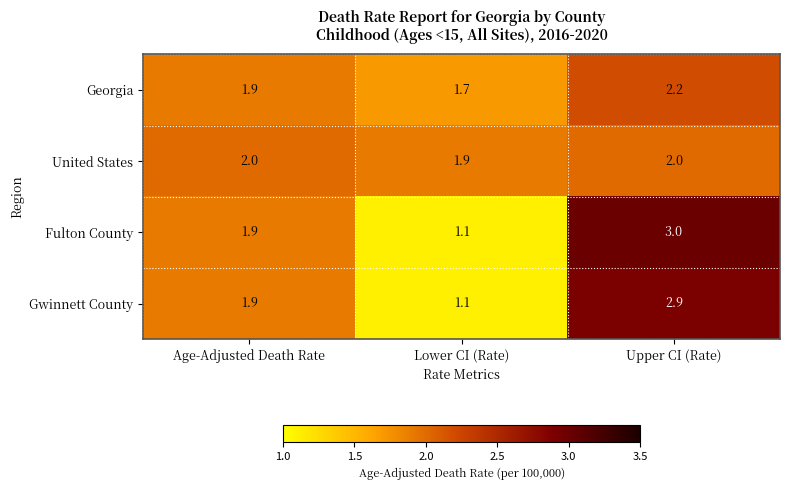

List the series in order of their peak value, lowest first.

United States, Georgia, Gwinnett County, Fulton County